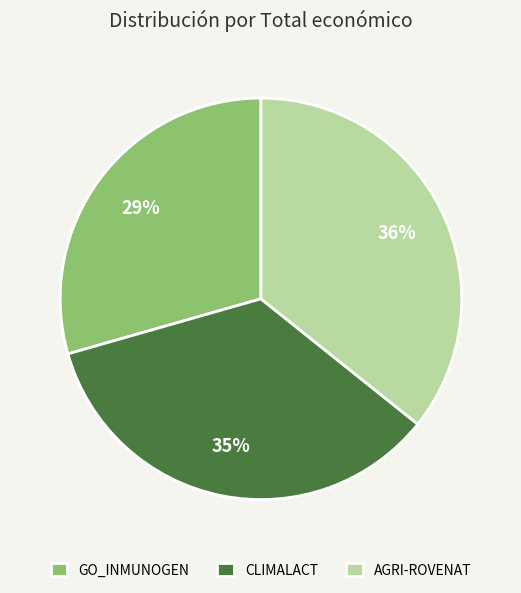

How many slices are in this pie chart?

3